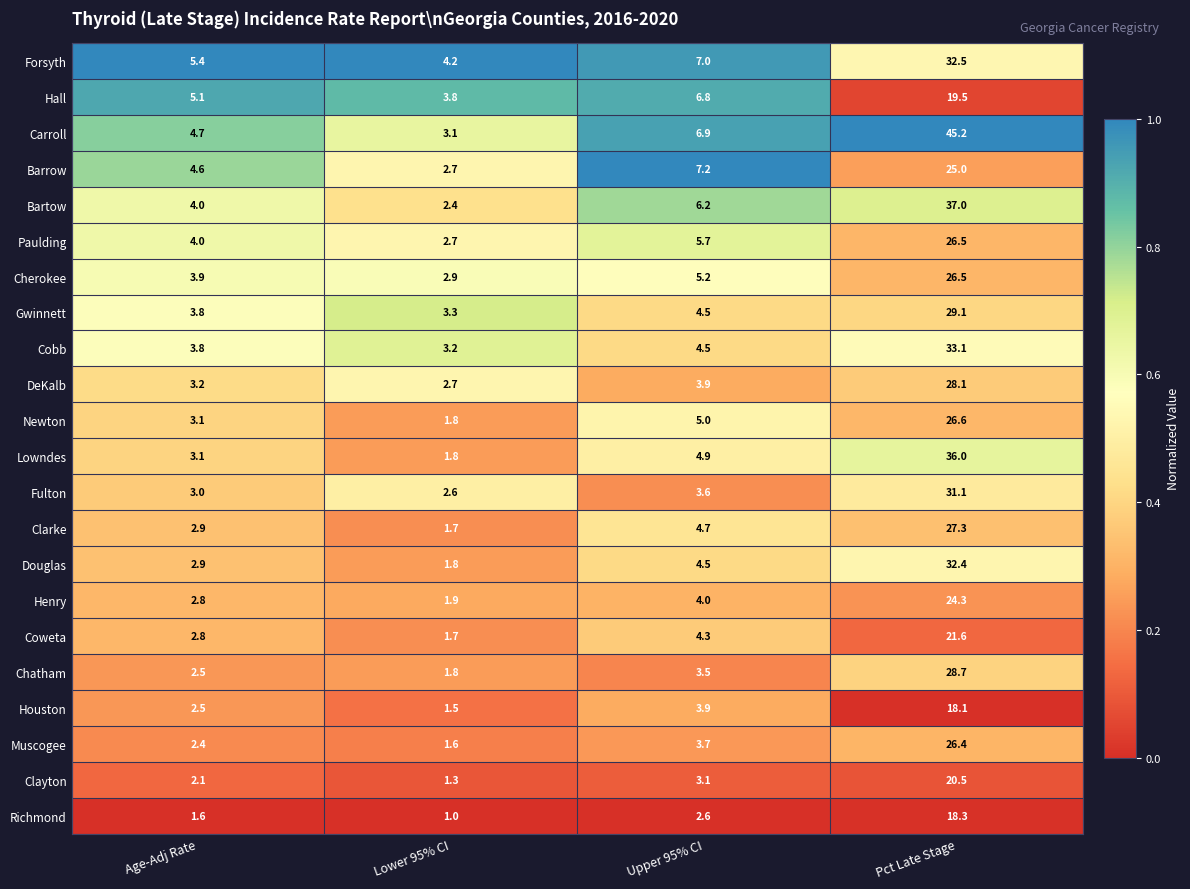

What is the spread (max minus min) of values at Age-Adj Rate?

3.8